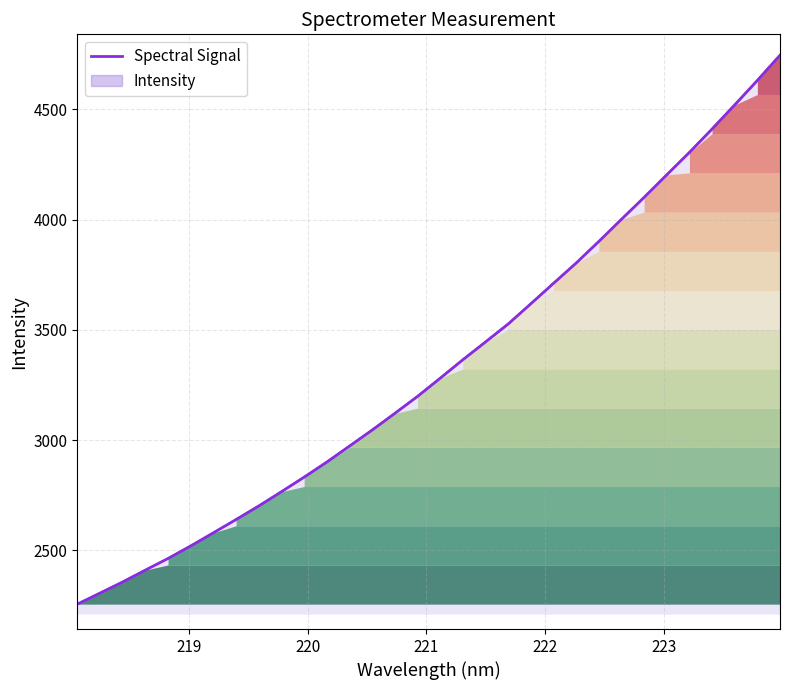

The value at 219 is 3127.3. True or false?

False